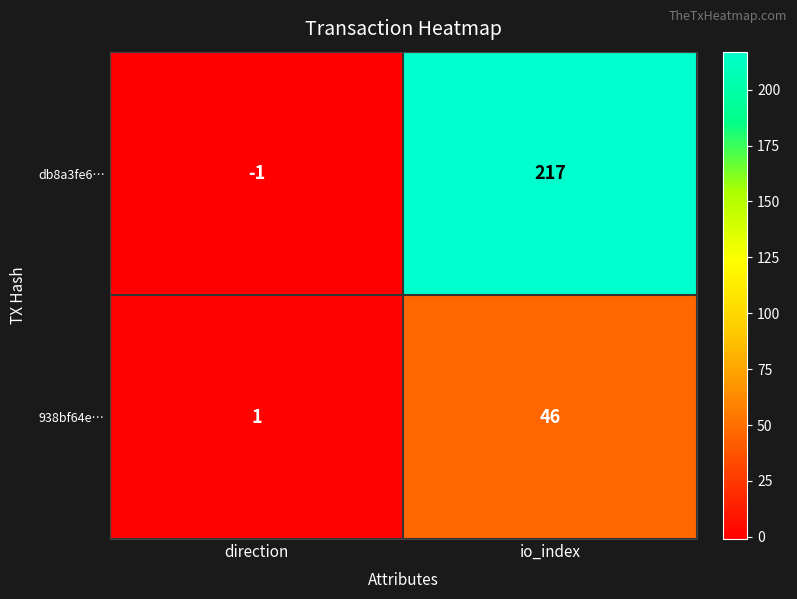

At which category is the sum across all series the highest?

io_index